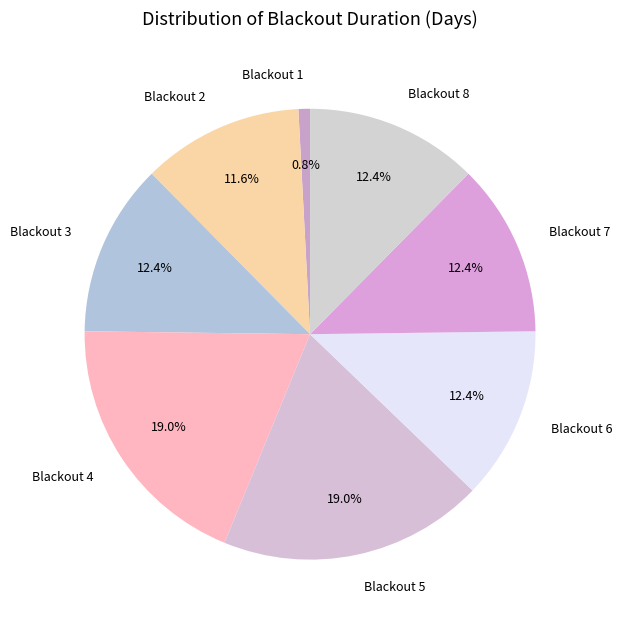

To the nearest percent, what is the difference between the Blackout 8 and Blackout 5 slice percentages?

7%